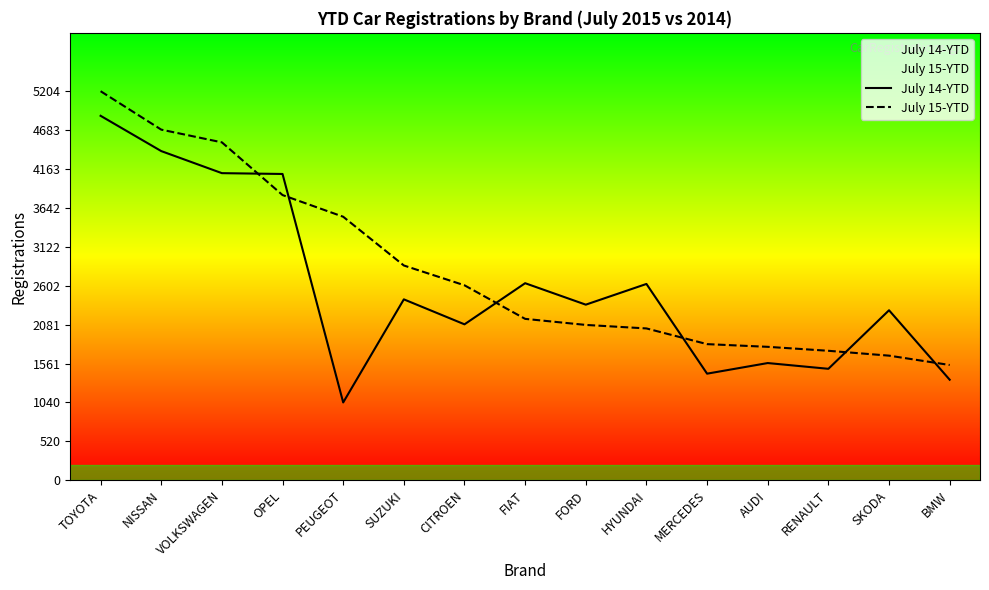

Which series ends up on top after the final intersection of July 14-YTD and July 15-YTD?

July 15-YTD